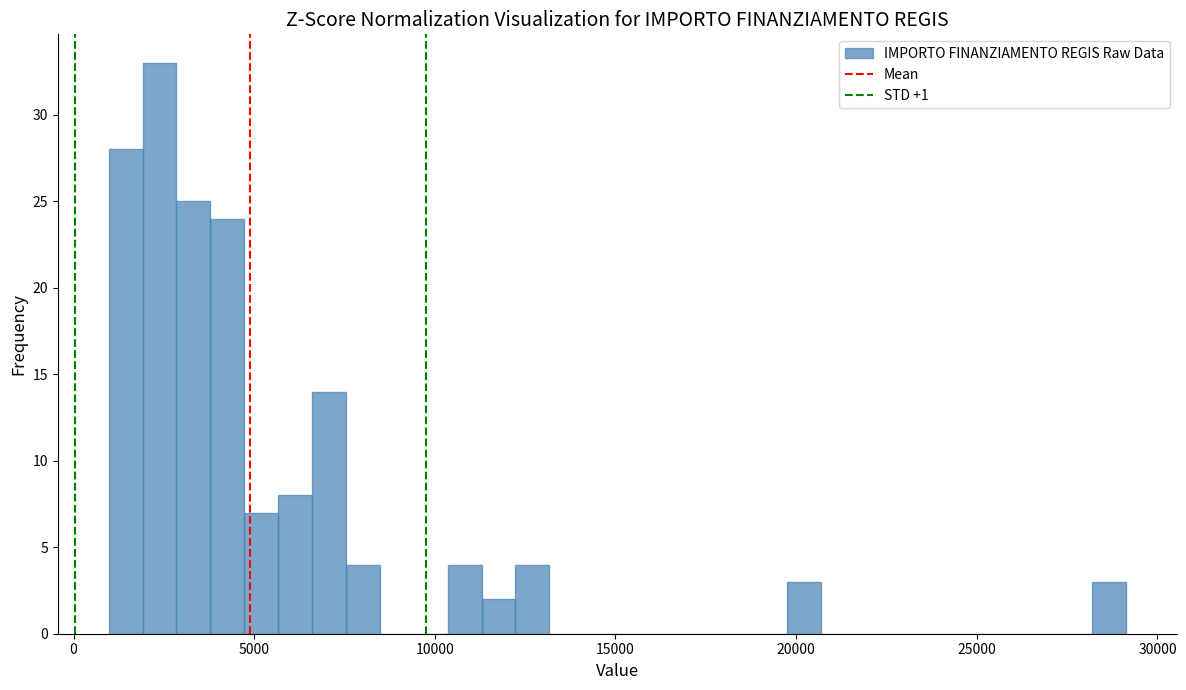

Read against the x-axis, roughly where is the centre of the tallest bar?

2500